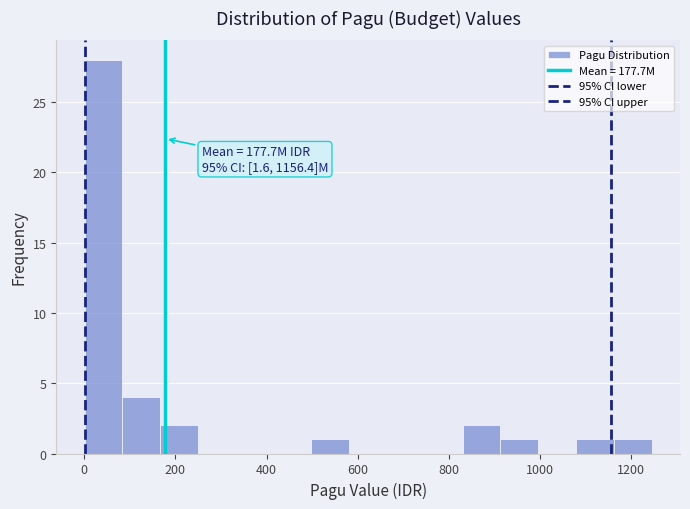

Over which range of the x-axis is the bar tallest?

0 to 80